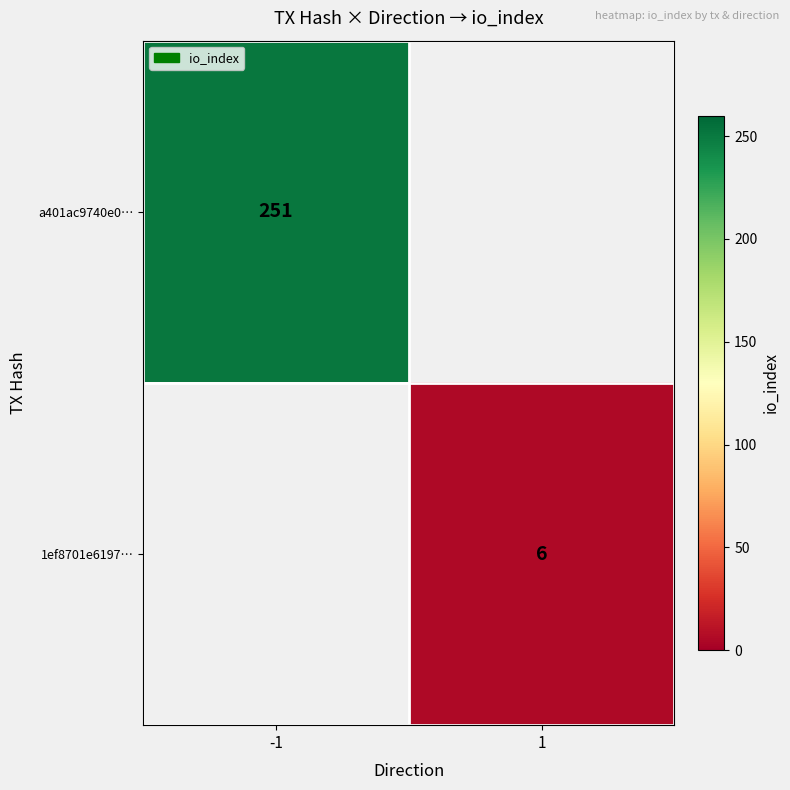

True or false: a401ac9740e0… has a value of 77 at -1.

False